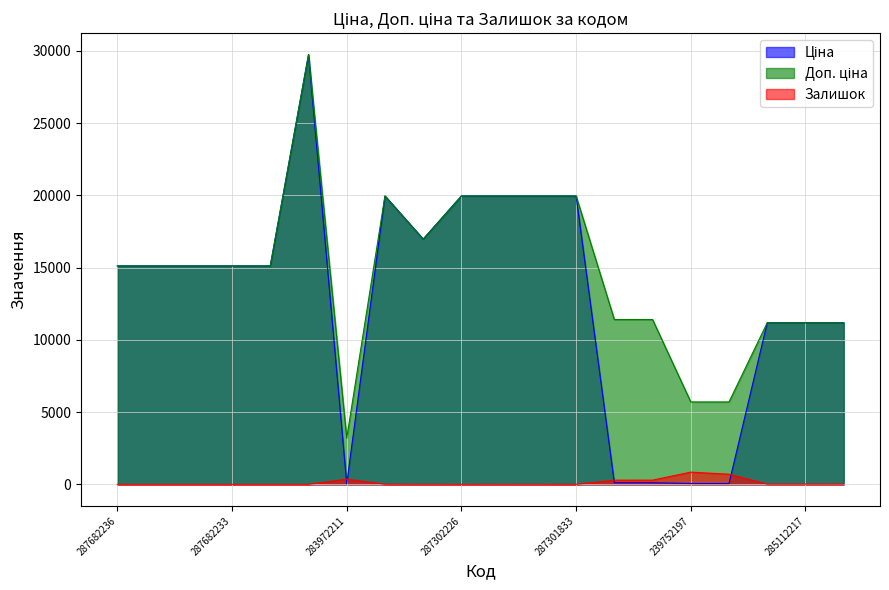

What is the difference between the second highest and minimum values in the Залишок series?

698.0